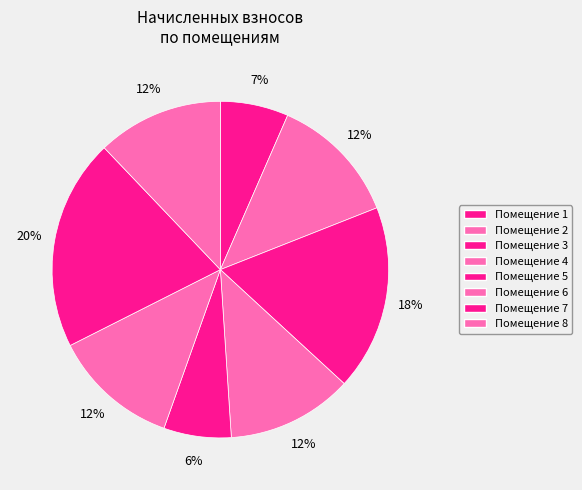

Which slice is the smallest?

5